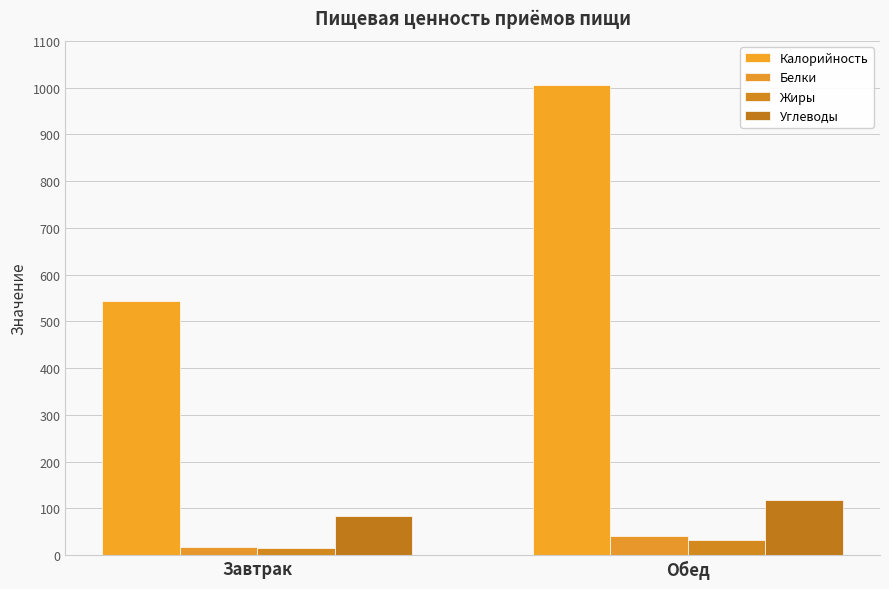

What is the sum of all Белки values?

57.3